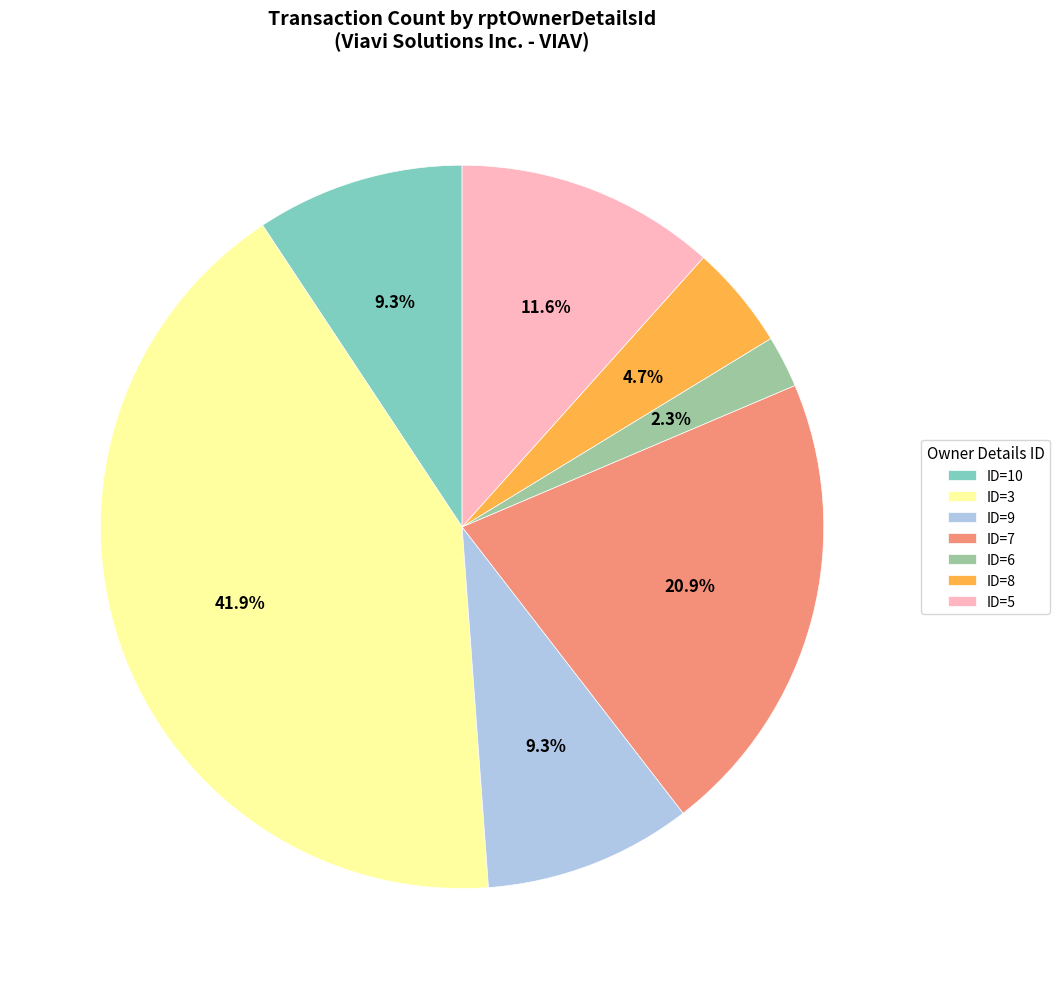

Does ID=6 represent more than half of the total?

No